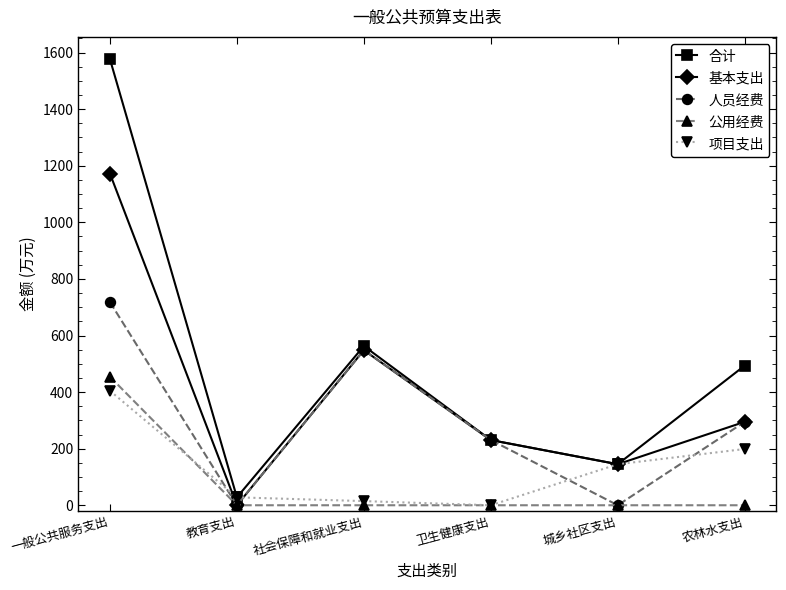

Does the chart display data point markers on the line(s)?

Yes